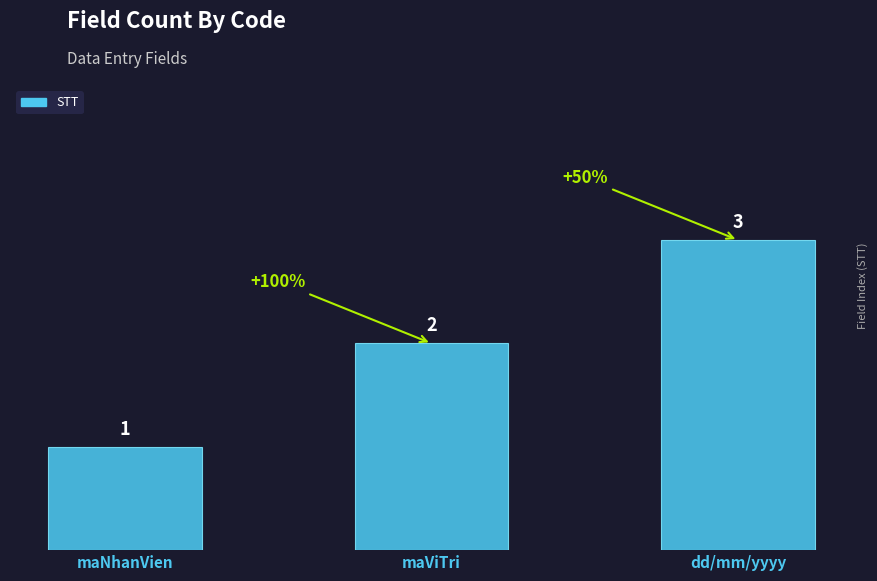

Reading left to right, list all the values displayed in this chart.

maNhanVien=1	maViTri=2	dd/mm/yyyy=3